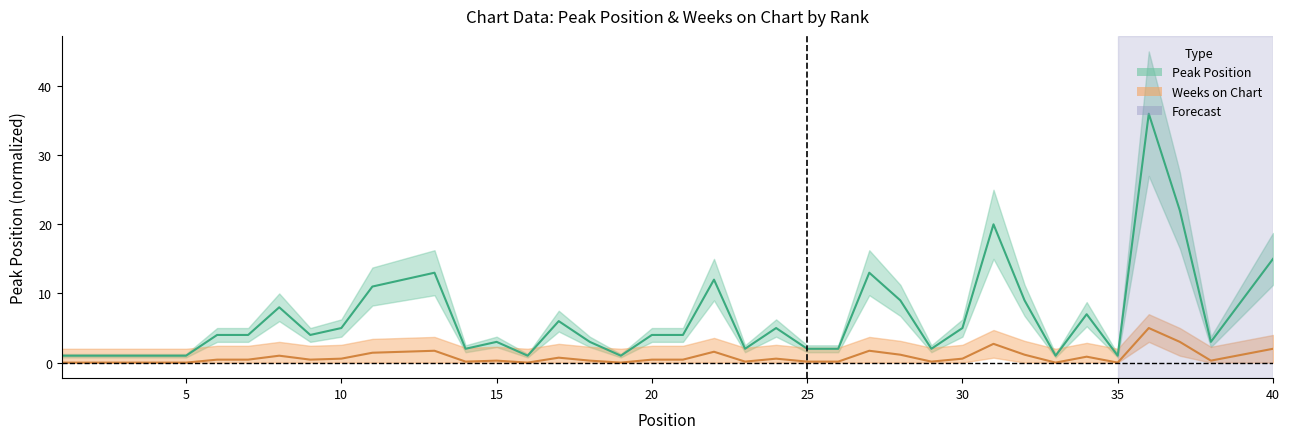

What is the value of the 5th point from the left?

1